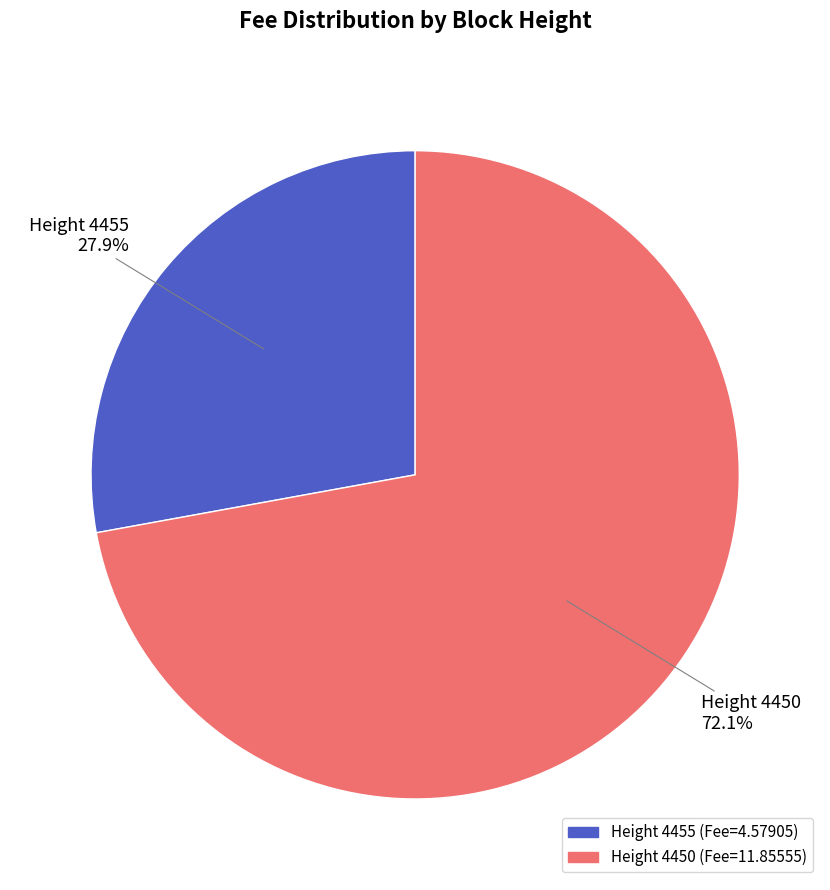

To the nearest percent, what is the average slice percentage?

50%